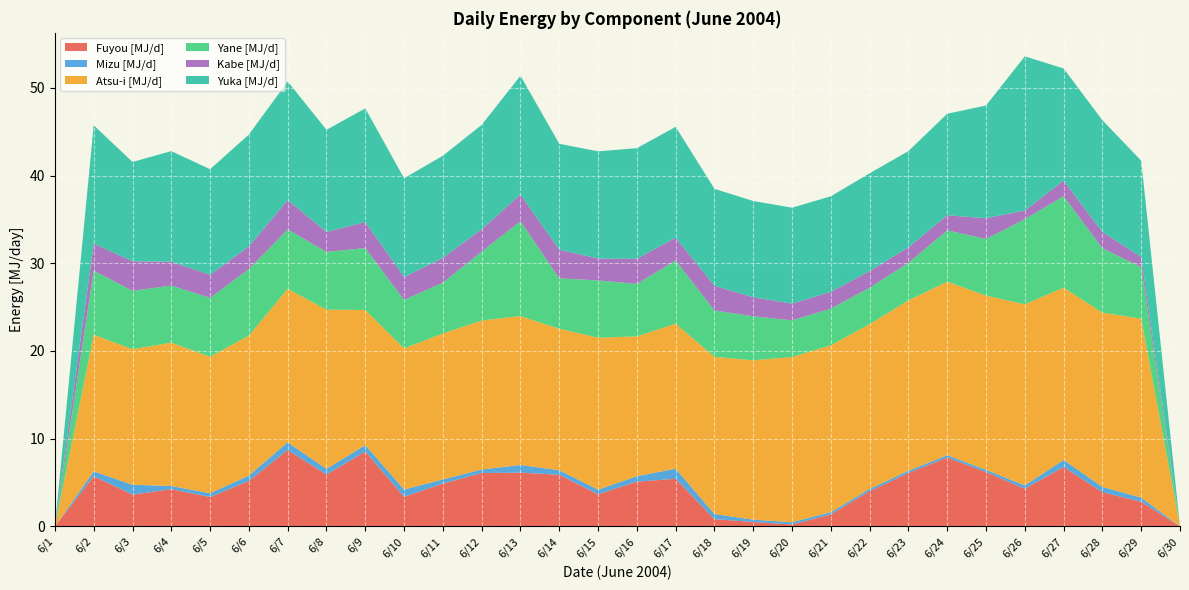

Reading right to left, list all the values displayed in this chart.

Fuyou [MJ/d]: 6/30=0.0	6/29=2.8	6/28=3.9	6/27=6.8	6/26=4.3	6/25=6.2	6/24=7.9	6/23=6.1	6/22=4.0	6/21=1.4	6/20=0.2	6/19=0.5	6/18=0.8	6/17=5.4	6/16=5.1	6/15=3.7	6/14=5.9	6/13=6.1	6/12=6.1	6/11=4.9	6/10=3.4	6/9=8.5	6/8=5.9	6/7=8.7	6/6=5.2	6/5=3.3	6/4=4.2	6/3=3.6	6/2=5.7	6/1=0.0
Mizu [MJ/d]: 6/30=0.0	6/29=0.5	6/28=0.6	6/27=0.8	6/26=0.4	6/25=0.3	6/24=0.3	6/23=0.3	6/22=0.3	6/21=0.3	6/20=0.3	6/19=0.3	6/18=0.6	6/17=1.1	6/16=0.6	6/15=0.5	6/14=0.5	6/13=0.9	6/12=0.4	6/11=0.5	6/10=0.8	6/9=0.7	6/8=0.7	6/7=0.9	6/6=0.6	6/5=0.4	6/4=0.4	6/3=1.1	6/2=0.6	6/1=0.0
Atsu-i [MJ/d]: 6/30=0.0	6/29=20.4	6/28=19.9	6/27=19.6	6/26=20.6	6/25=19.9	6/24=19.8	6/23=19.4	6/22=18.8	6/21=19.0	6/20=18.8	6/19=18.2	6/18=17.9	6/17=16.5	6/16=15.9	6/15=17.3	6/14=16.1	6/13=17.0	6/12=17.0	6/11=16.6	6/10=16.1	6/9=15.4	6/8=18.2	6/7=17.5	6/6=16.0	6/5=15.6	6/4=16.3	6/3=15.5	6/2=15.6	6/1=0.0
Yane [MJ/d]: 6/30=0.0	6/29=5.9	6/28=7.3	6/27=10.4	6/26=9.7	6/25=6.5	6/24=5.8	6/23=4.3	6/22=4.2	6/21=4.2	6/20=4.2	6/19=5.0	6/18=5.3	6/17=7.2	6/16=6.0	6/15=6.5	6/14=5.8	6/13=10.8	6/12=7.9	6/11=5.8	6/10=5.5	6/9=7.1	6/8=6.6	6/7=6.8	6/6=7.6	6/5=6.7	6/4=6.5	6/3=6.7	6/2=7.3	6/1=0.0
Kabe [MJ/d]: 6/30=0.0	6/29=1.2	6/28=1.9	6/27=1.8	6/26=1.0	6/25=2.4	6/24=1.7	6/23=1.8	6/22=1.9	6/21=1.9	6/20=1.9	6/19=2.2	6/18=2.8	6/17=2.6	6/16=2.9	6/15=2.5	6/14=3.3	6/13=3.0	6/12=2.5	6/11=2.8	6/10=2.6	6/9=3.0	6/8=2.3	6/7=3.4	6/6=2.6	6/5=2.6	6/4=2.7	6/3=3.4	6/2=3.1	6/1=0.0
Yuka [MJ/d]: 6/30=0.0	6/29=11.0	6/28=12.7	6/27=12.8	6/26=17.6	6/25=12.9	6/24=11.6	6/23=11.0	6/22=11.1	6/21=10.9	6/20=10.9	6/19=11.0	6/18=11.1	6/17=12.6	6/16=12.6	6/15=12.2	6/14=12.1	6/13=13.5	6/12=11.9	6/11=11.6	6/10=11.3	6/9=13.0	6/8=11.6	6/7=13.5	6/6=12.8	6/5=12.0	6/4=12.6	6/3=11.3	6/2=13.5	6/1=0.0